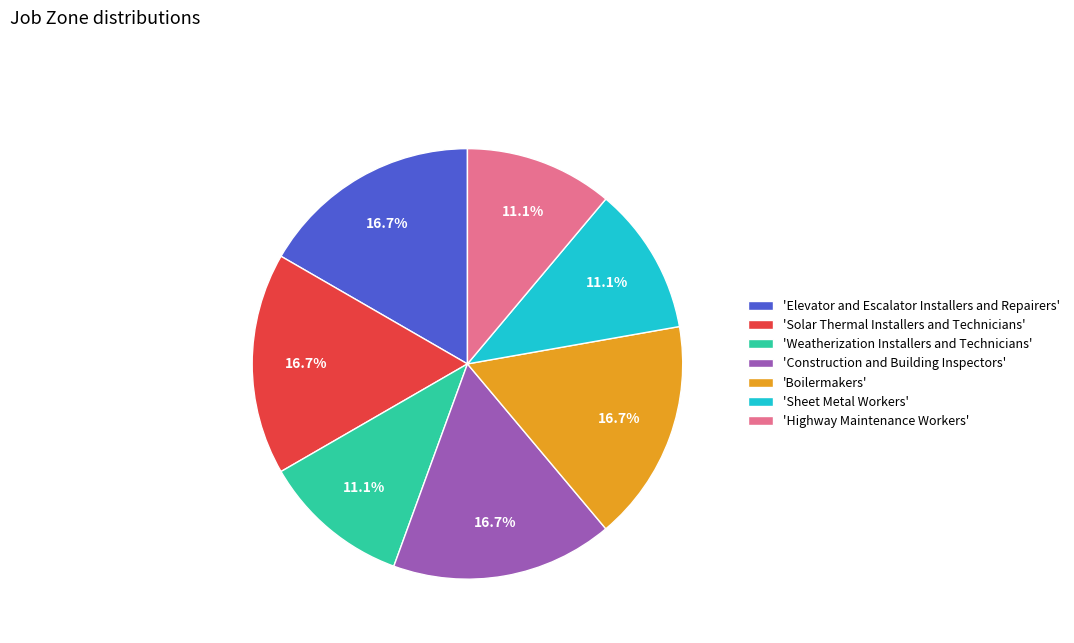

Which has a higher value, 'Sheet Metal Workers' or 'Elevator and Escalator Installers and Repairers'?

'Elevator and Escalator Installers and Repairers'